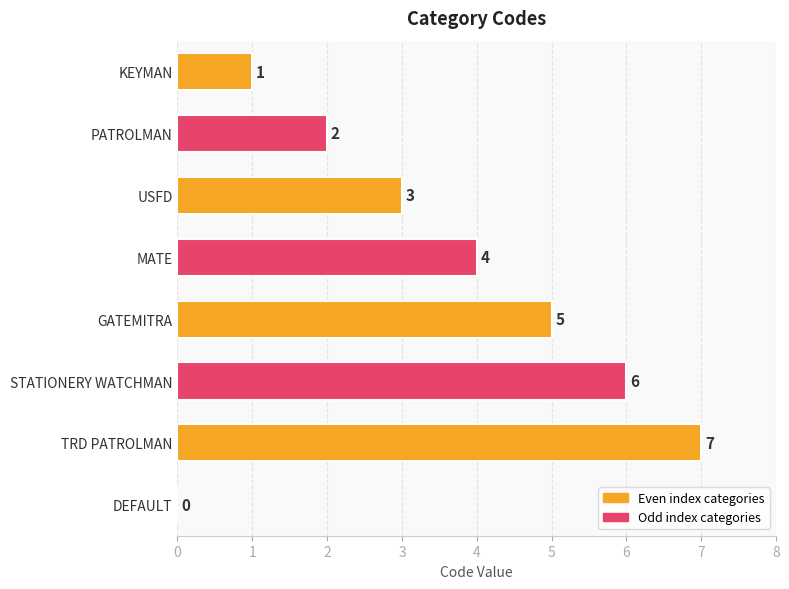

The chart shows a value of 5 at GATEMITRA. True or false?

True